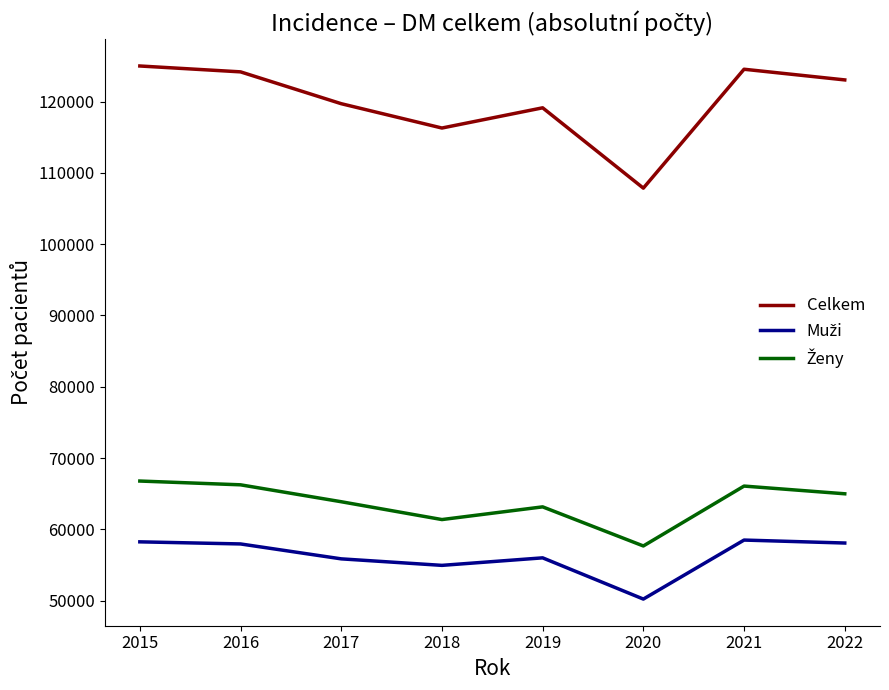

True or false: Celkem has a value of 116299 at 2018.

True